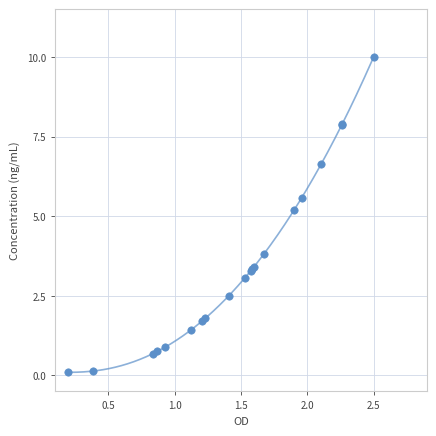

What Y value in the scatter plot is closest to 5?

5.2